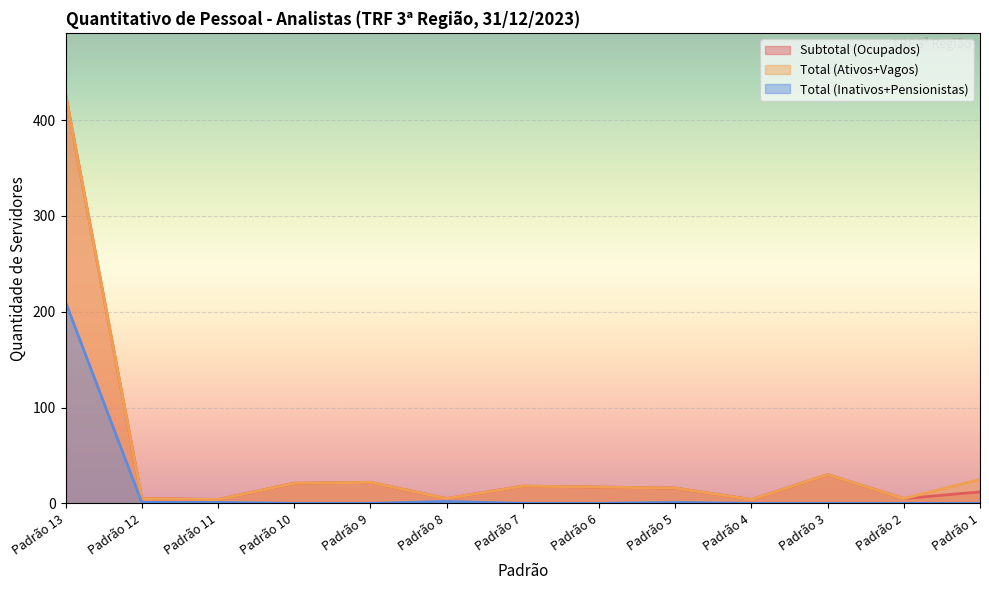

What is the difference between the Subtotal (Ocupados) values at Padrão 11 and Padrão 10?

17